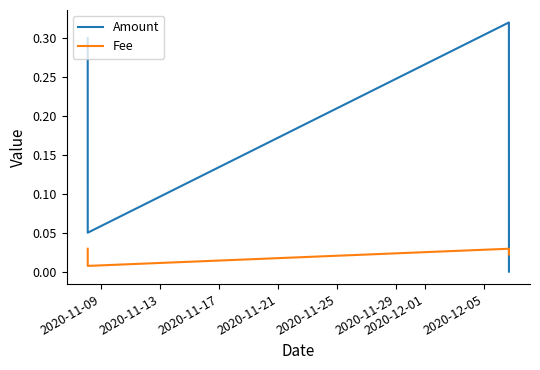

List the series in order of their overall mean, highest first.

Amount, Fee